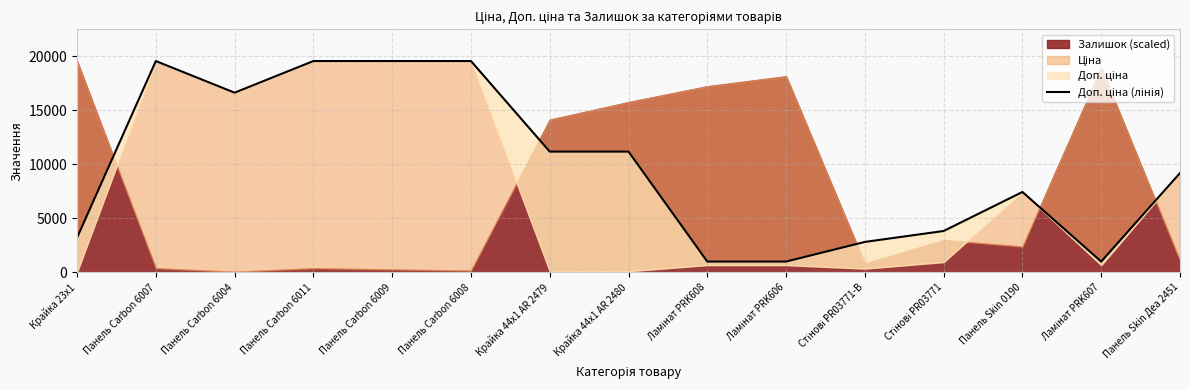

Is it true that the value at Крайка 44x1 AR 2479 is 11182.0?

True